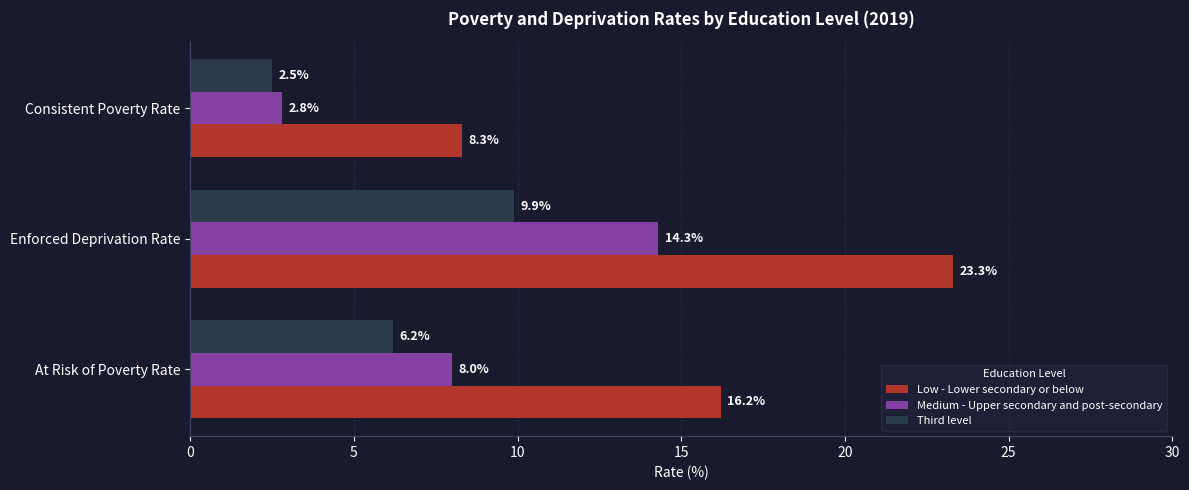

True or false: Low - Lower secondary or below has a value of 16.2 at At Risk of Poverty Rate.

True